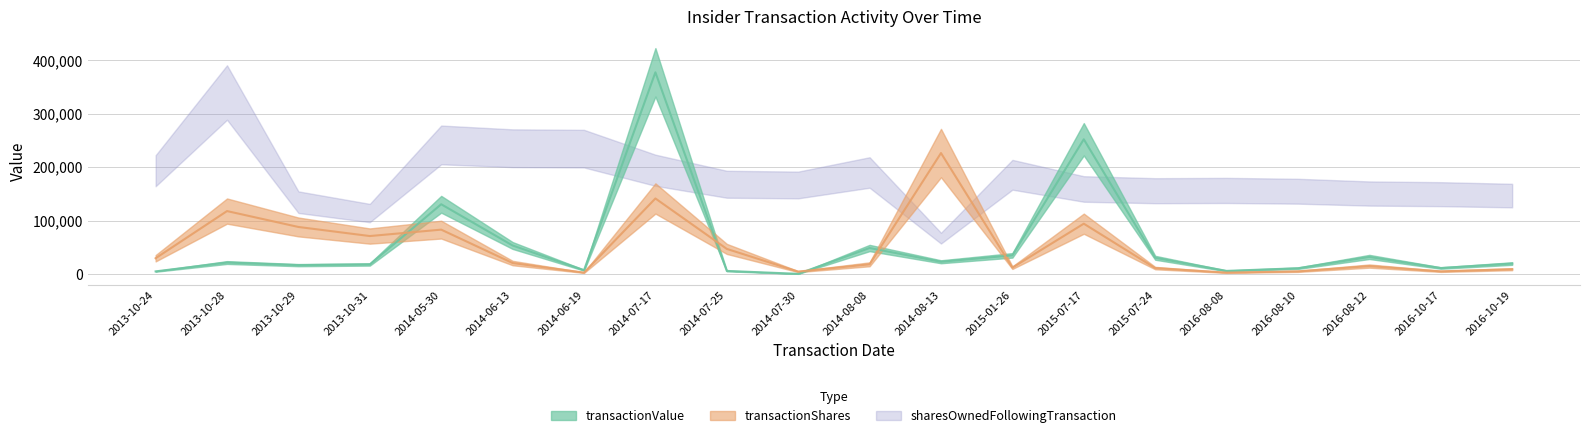

True or false: sharesOwnedFollowingTransaction has a value of 168080.6 at 2014-07-25.

True